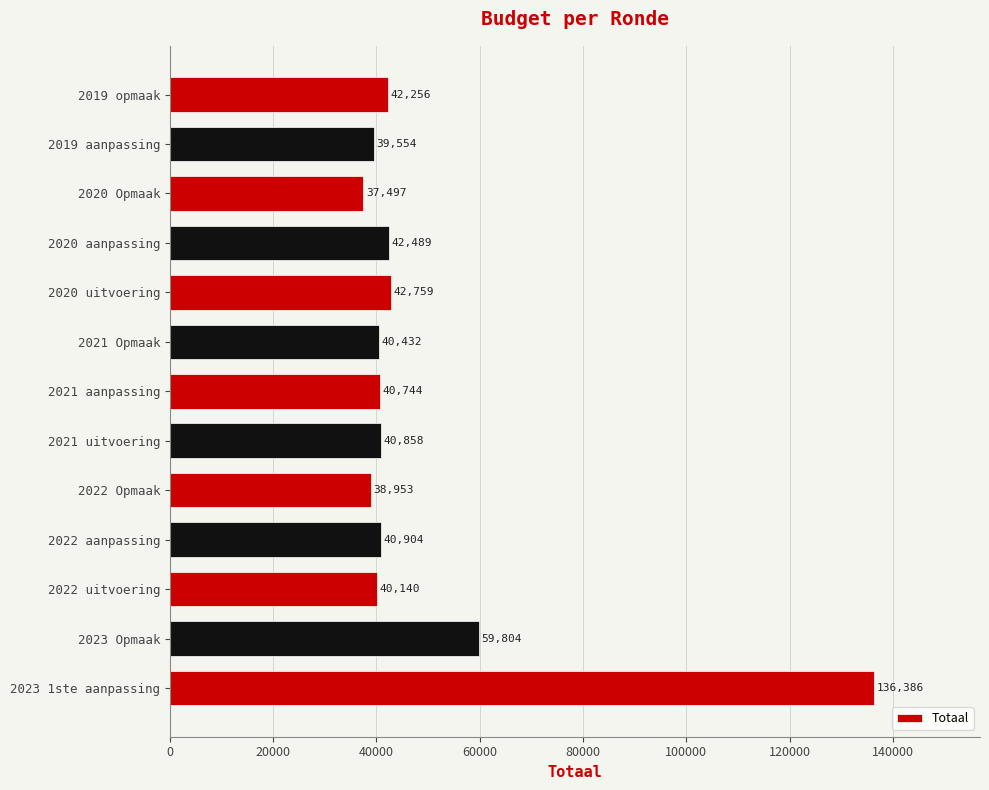

Reading bottom to top, list all the values displayed in this chart.

136386	59804	40140	40904	38953	40858	40744	40432	42759	42489	37497	39554	42256